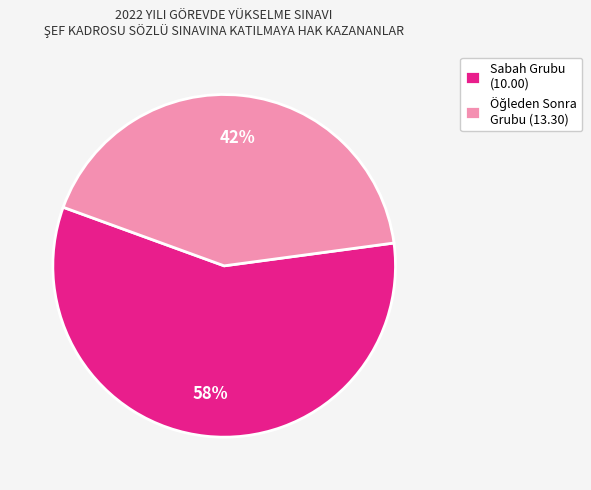

Which category has the biggest portion of the pie?

Sabah Grubu (10.00)